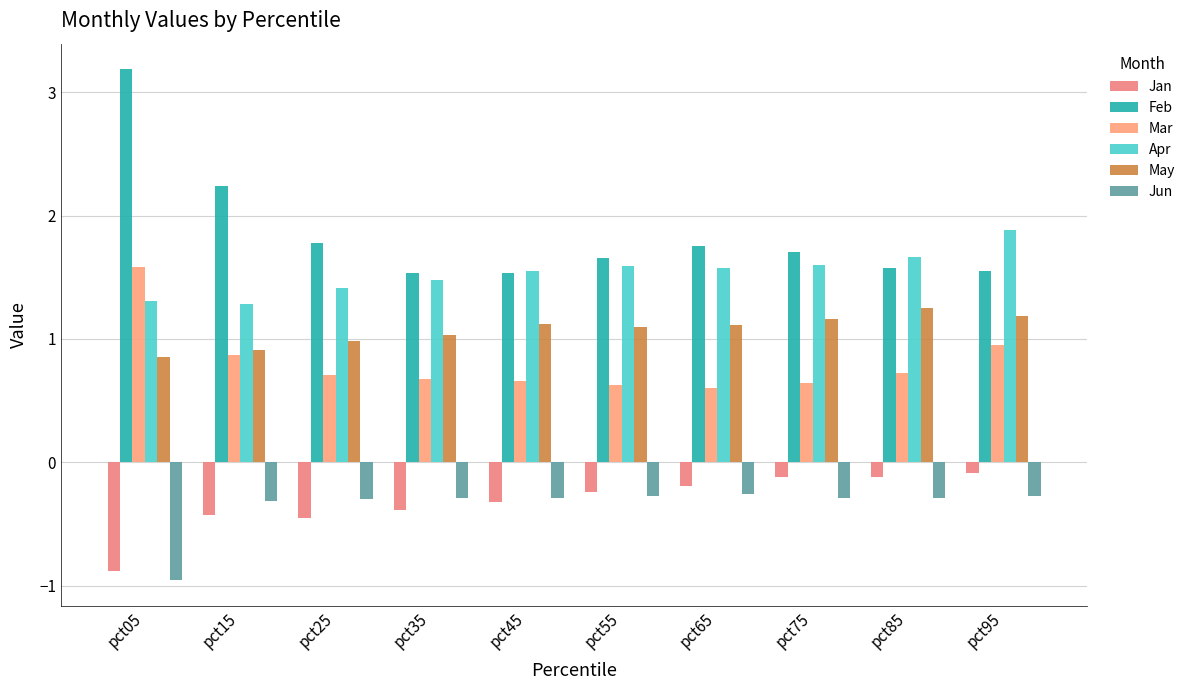

What is the smallest value displayed?

-1.0